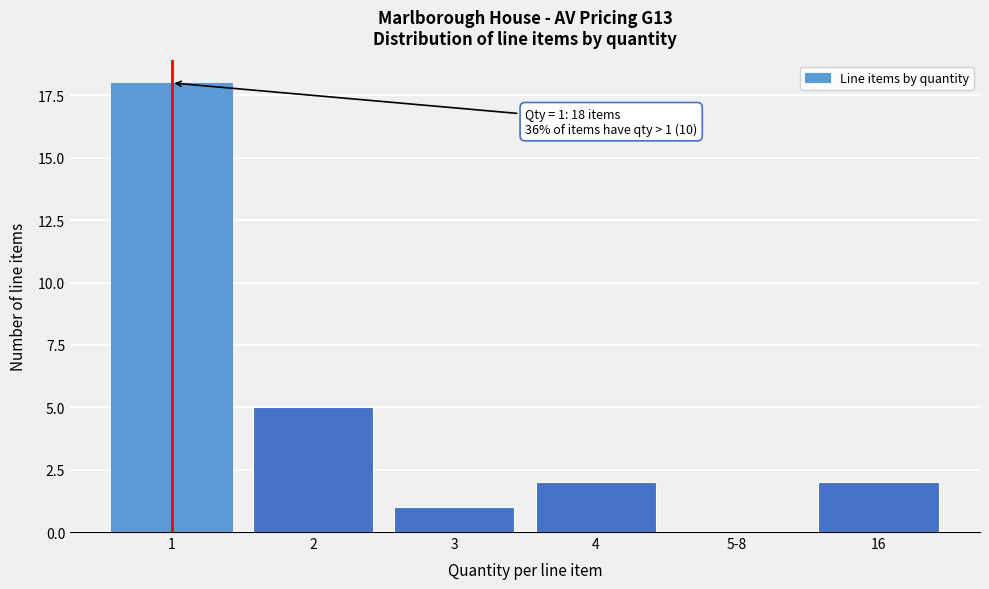

Reading right to left, transcribe all the data shown in this chart.

16=2	5-8=0	4=2	3=1	2=5	1=18